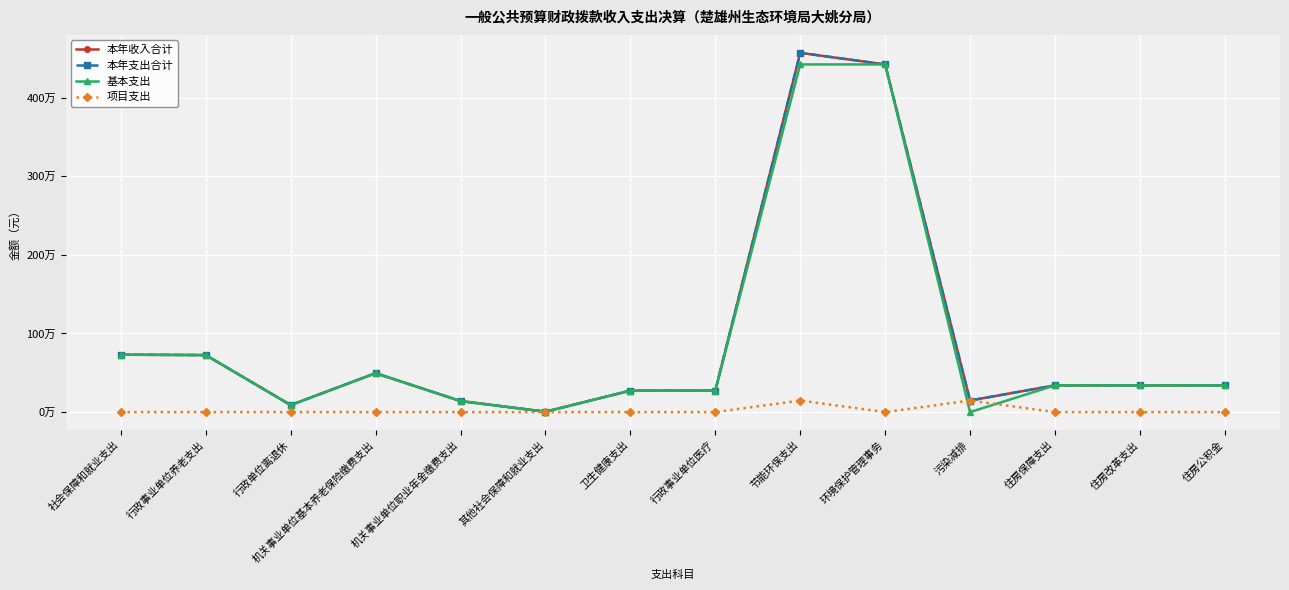

What is the spread (max minus min) of values at 行政单位离退休?

89412.8